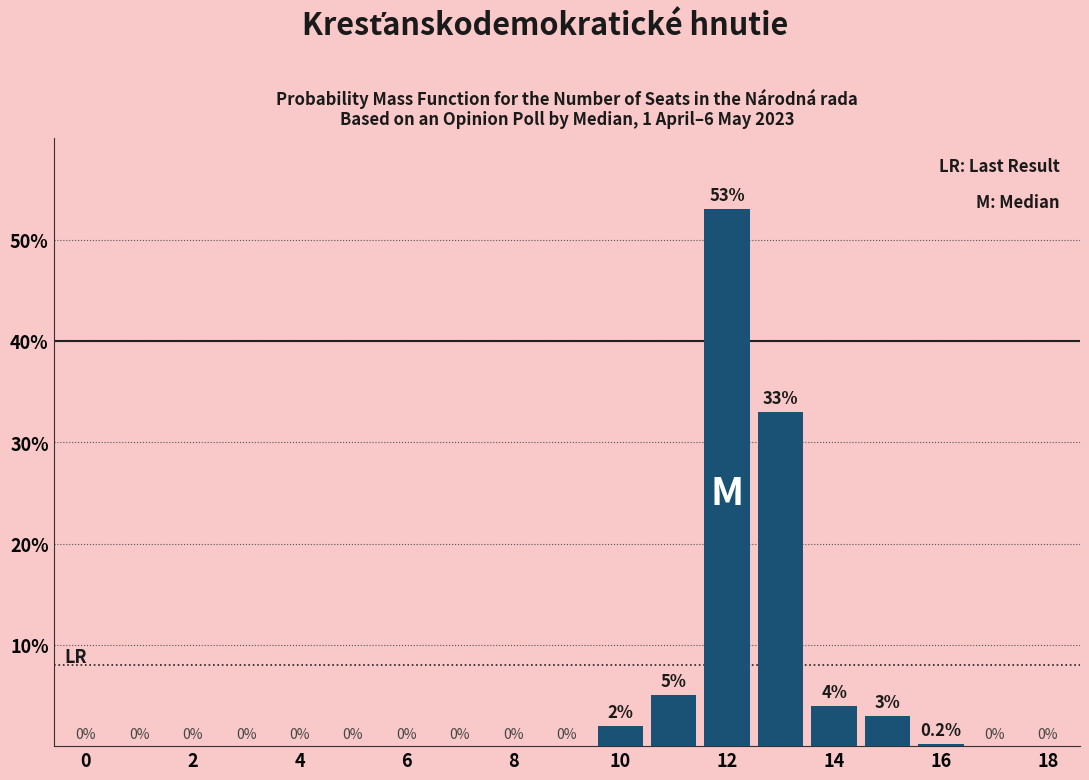

What is the greatest value displayed?

53.0